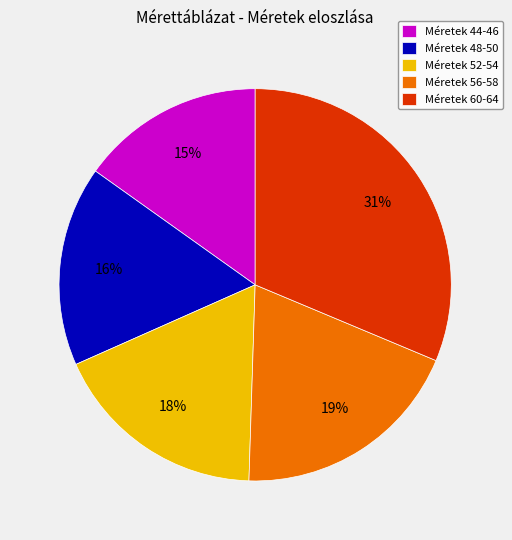

Between Méretek 56-58 and Méretek 52-54, which is larger?

Méretek 56-58